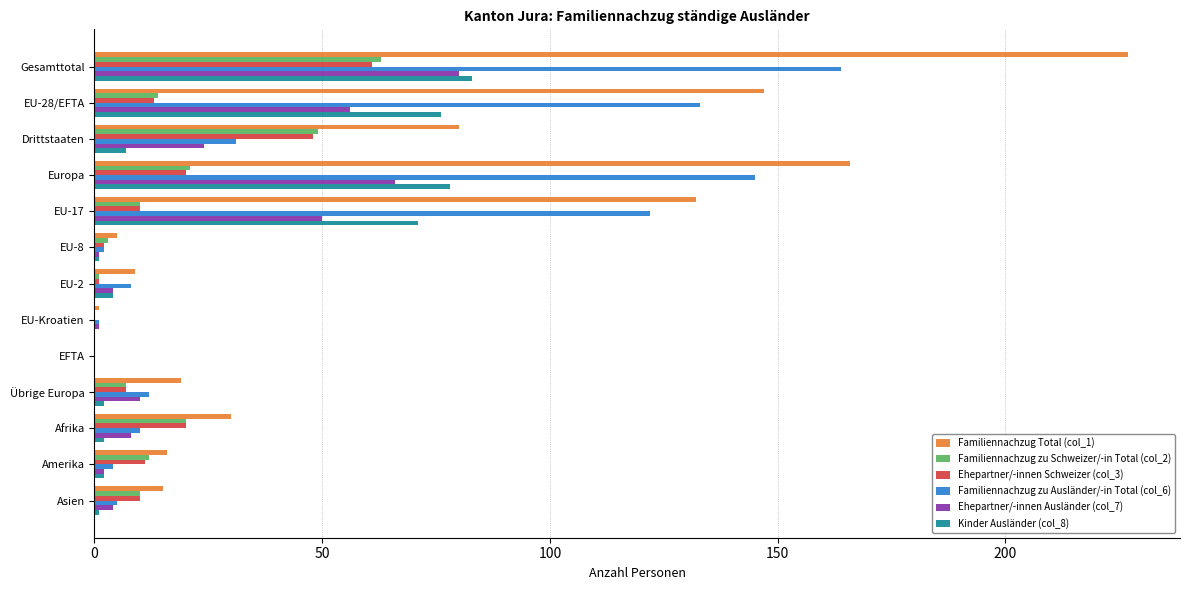

The Familiennachzug zu Schweizer/-in Total (col_2) series shows 0 at EFTA. True or false?

True